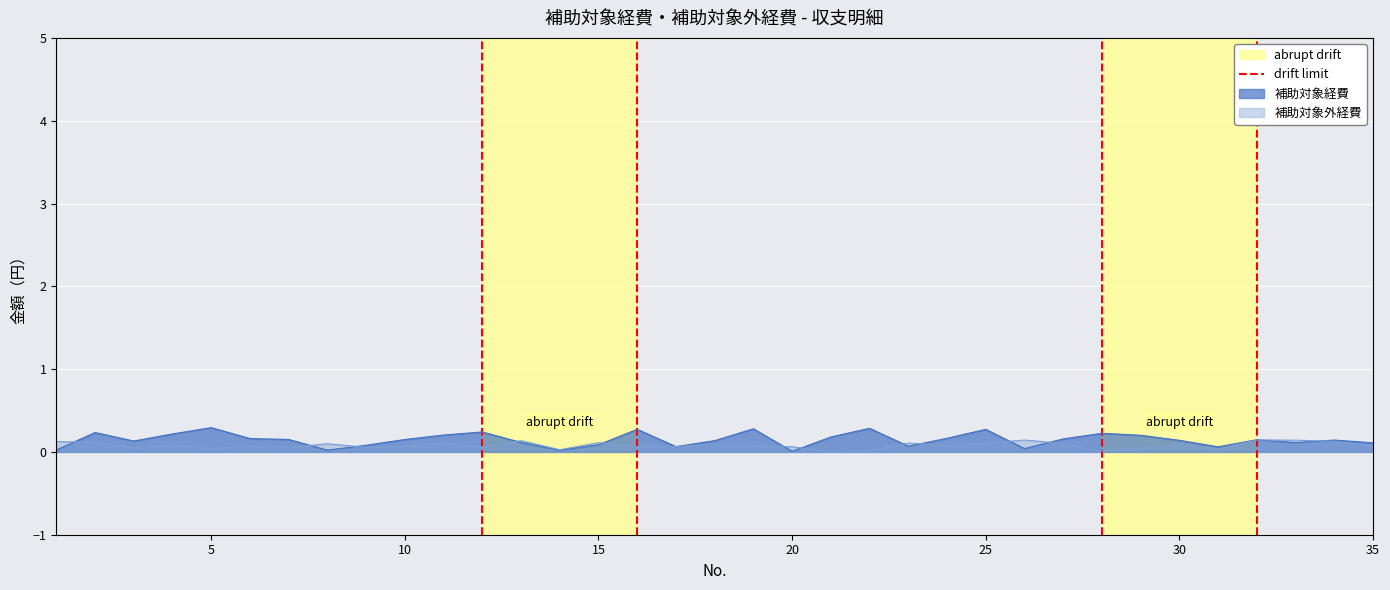

The 補助対象経費 series shows 0.3 at 5. True or false?

True